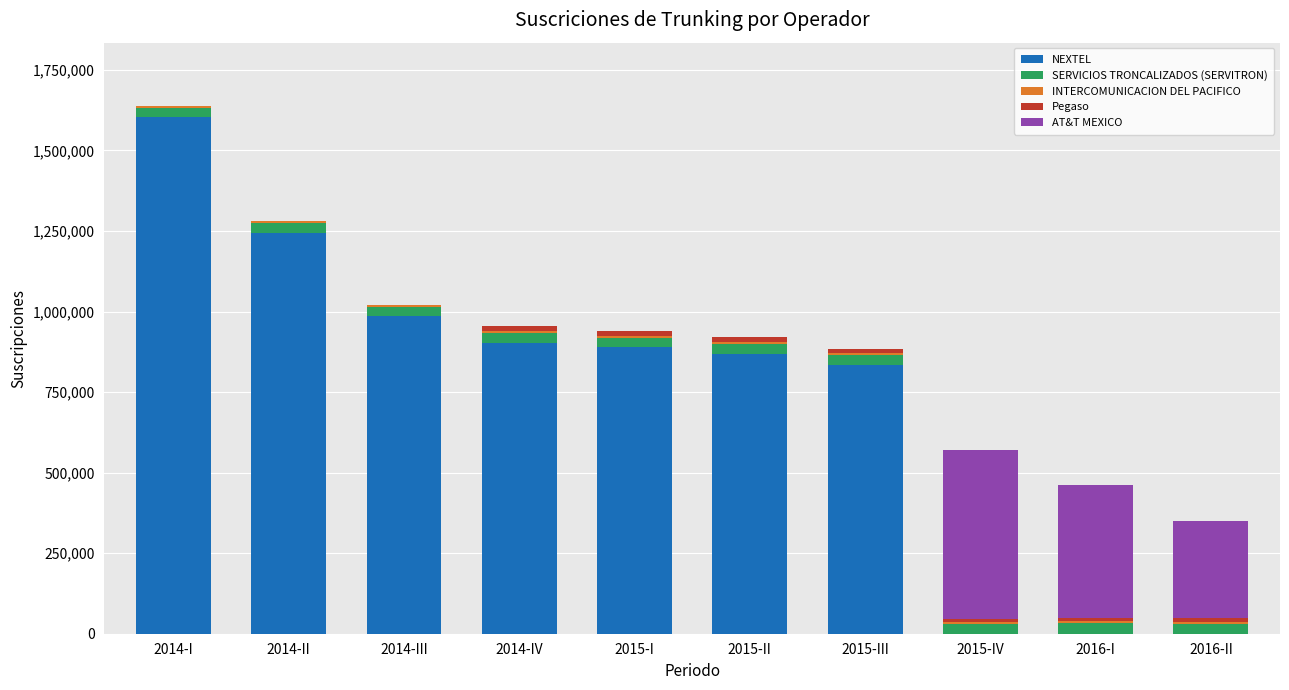

At which label does NEXTEL reach its peak?

2014-I